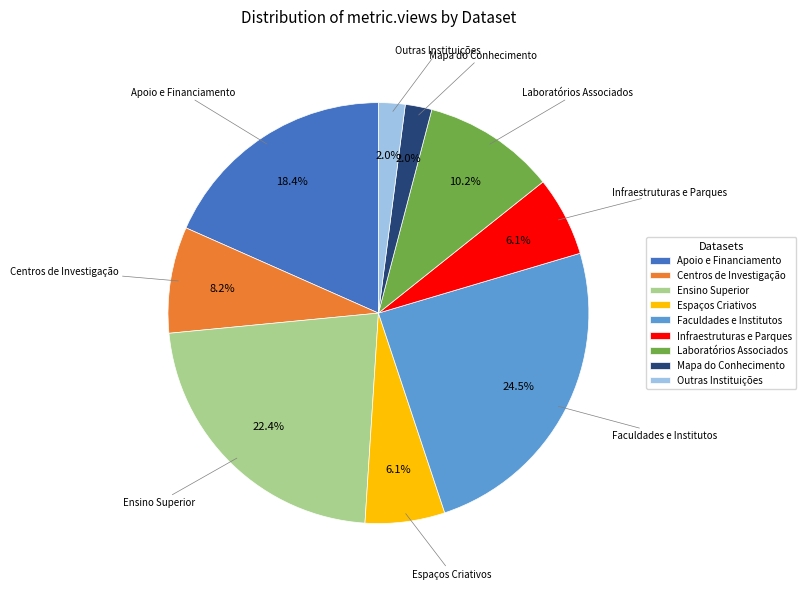

True or false: Centros de Investigação accounts for 20% of the total.

False